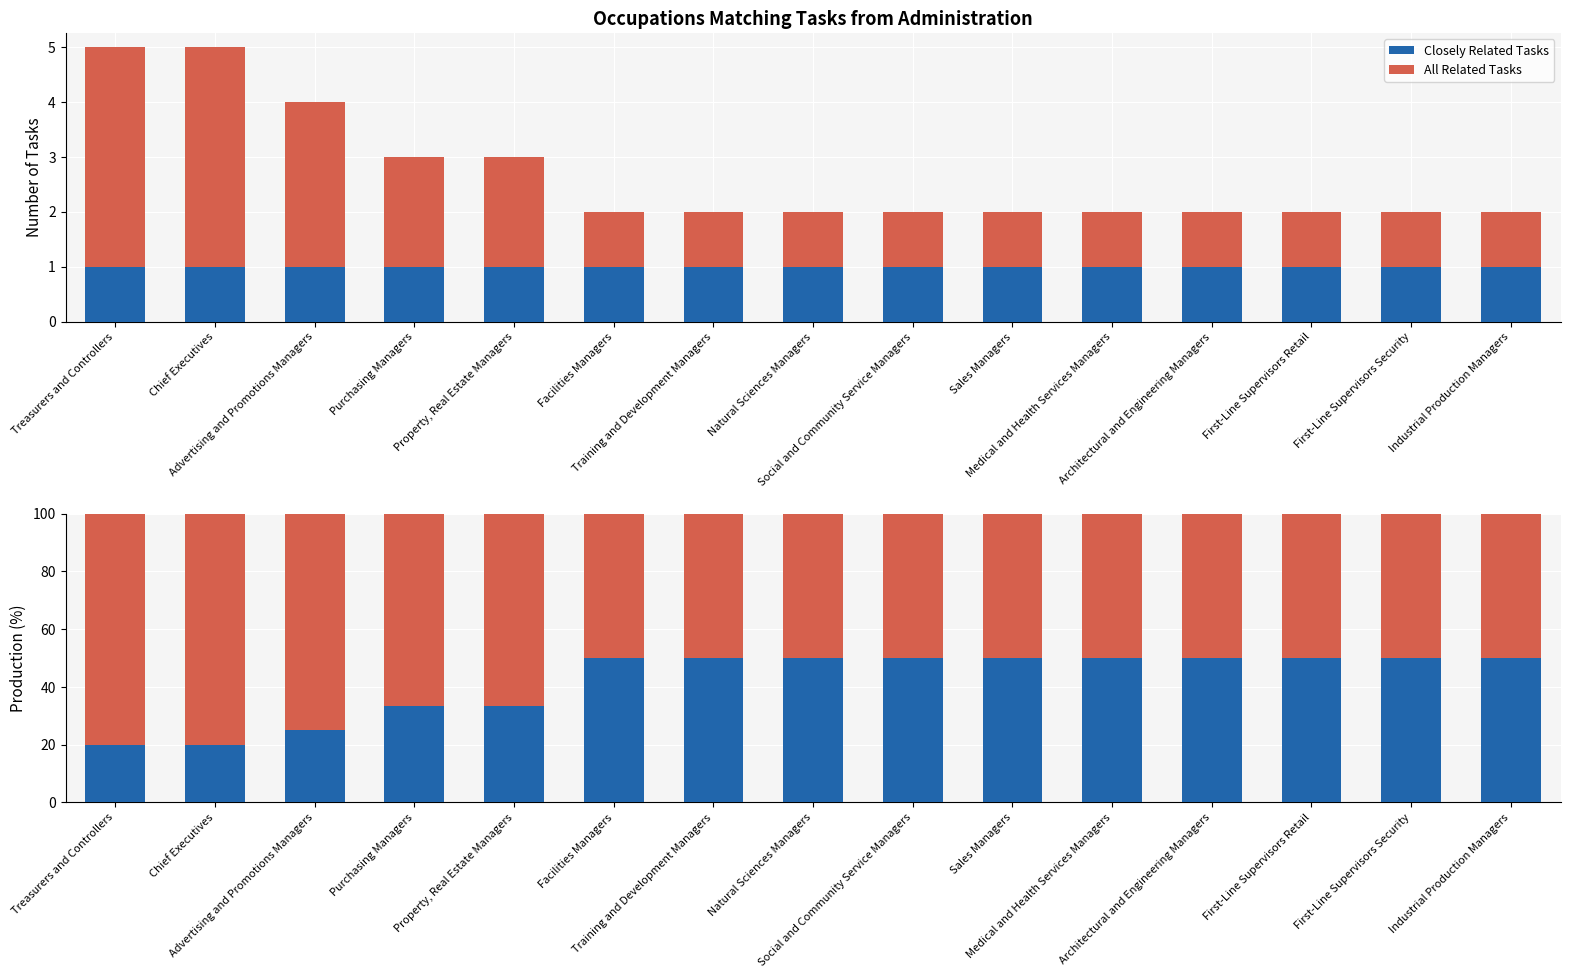

Which series has the largest range (max minus min)?

Closely Related Tasks